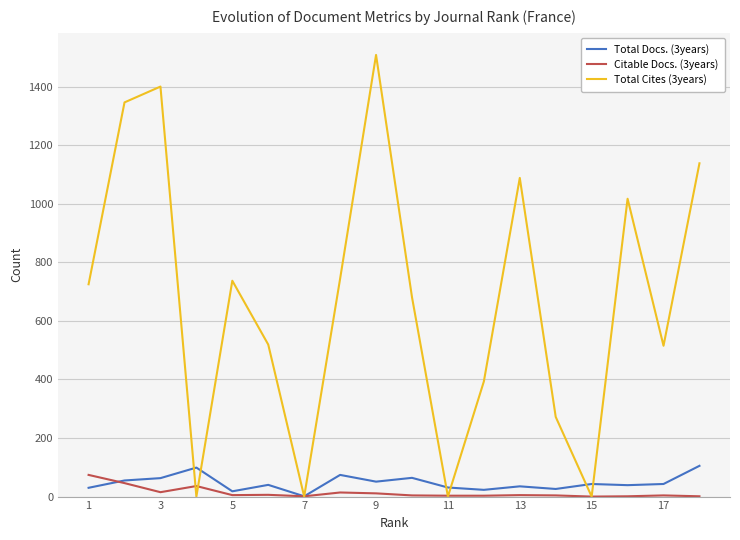

Which series has the largest total across all categories?

Total Cites (3years)